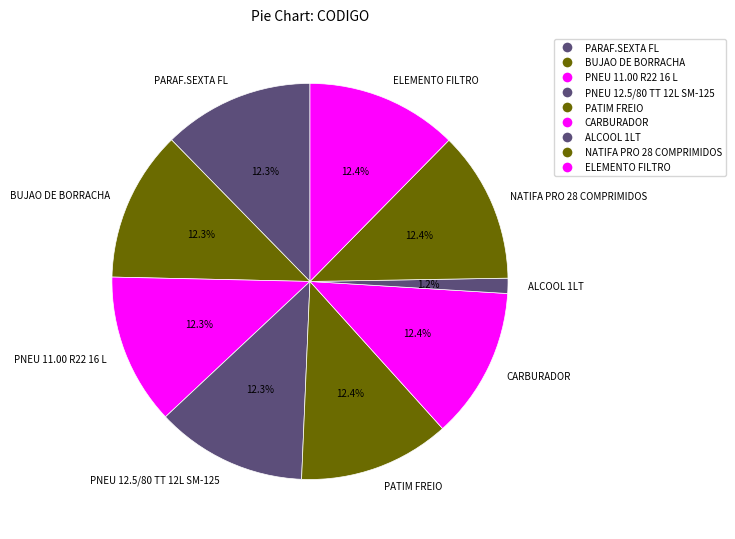

Does any single category account for the majority?

No